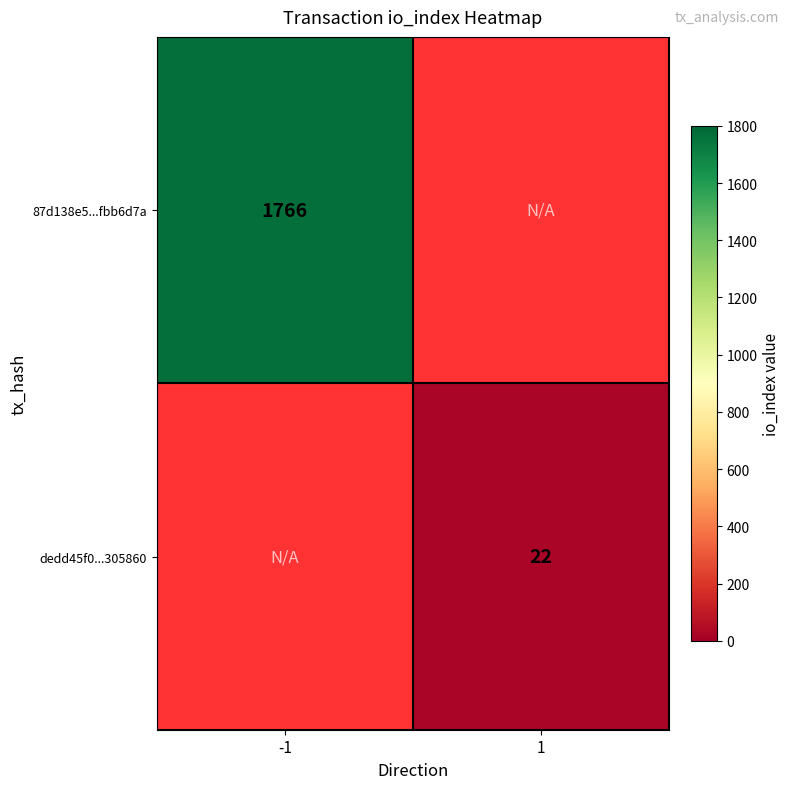

Which category has the lowest value across all series?

1